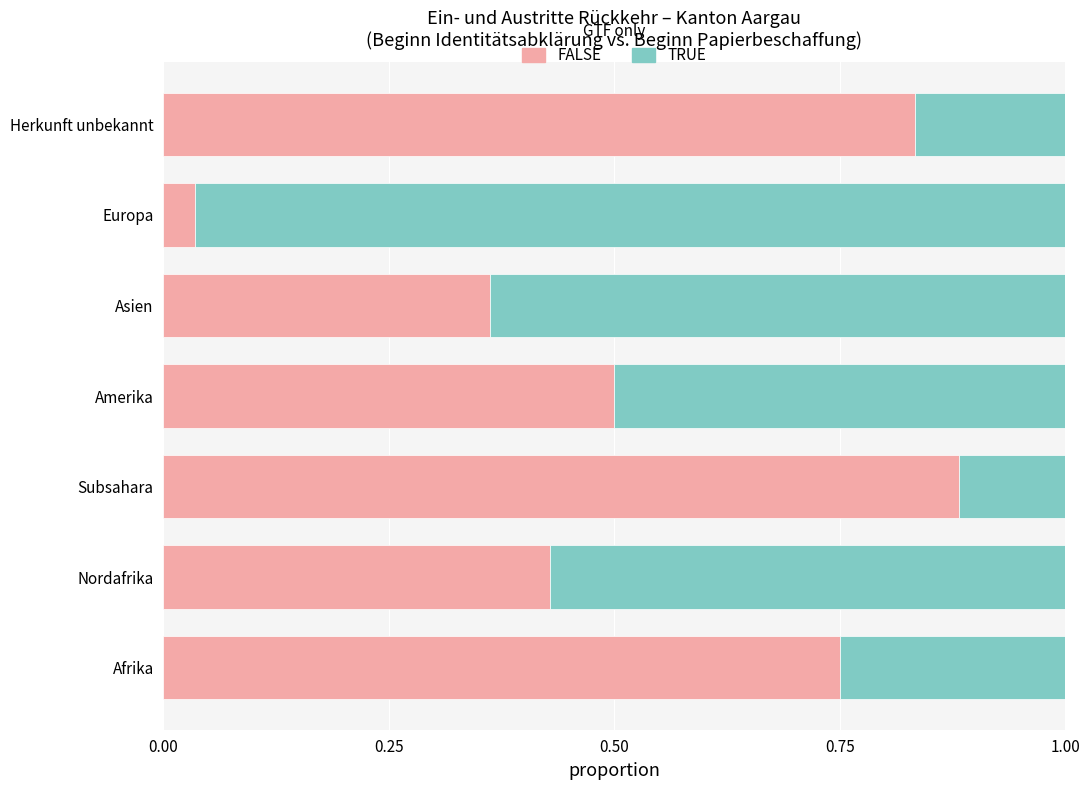

How many distinct data groups are displayed?

2